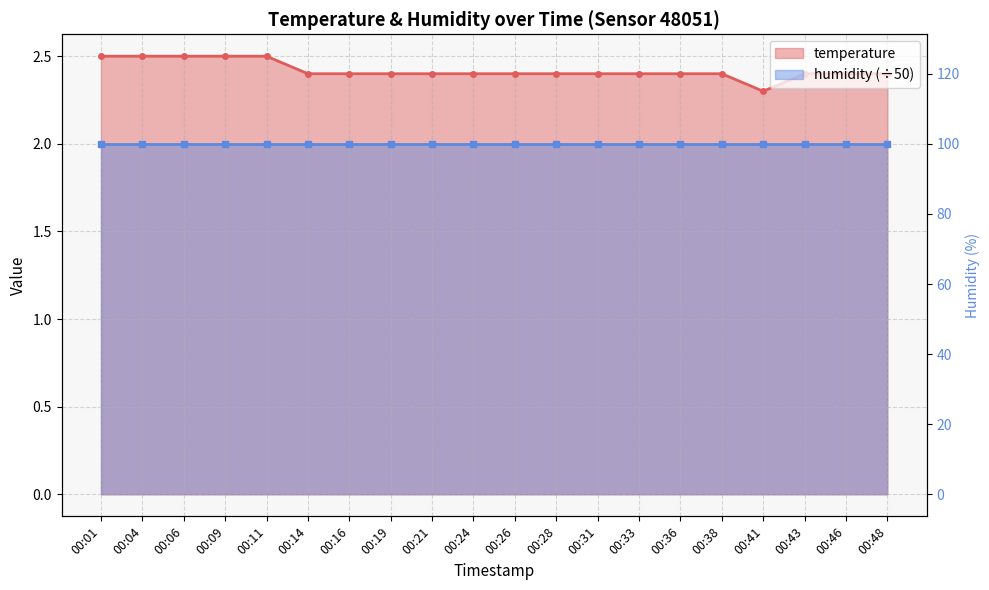

What is the change in value from 00:41 to 00:46?

+0.1